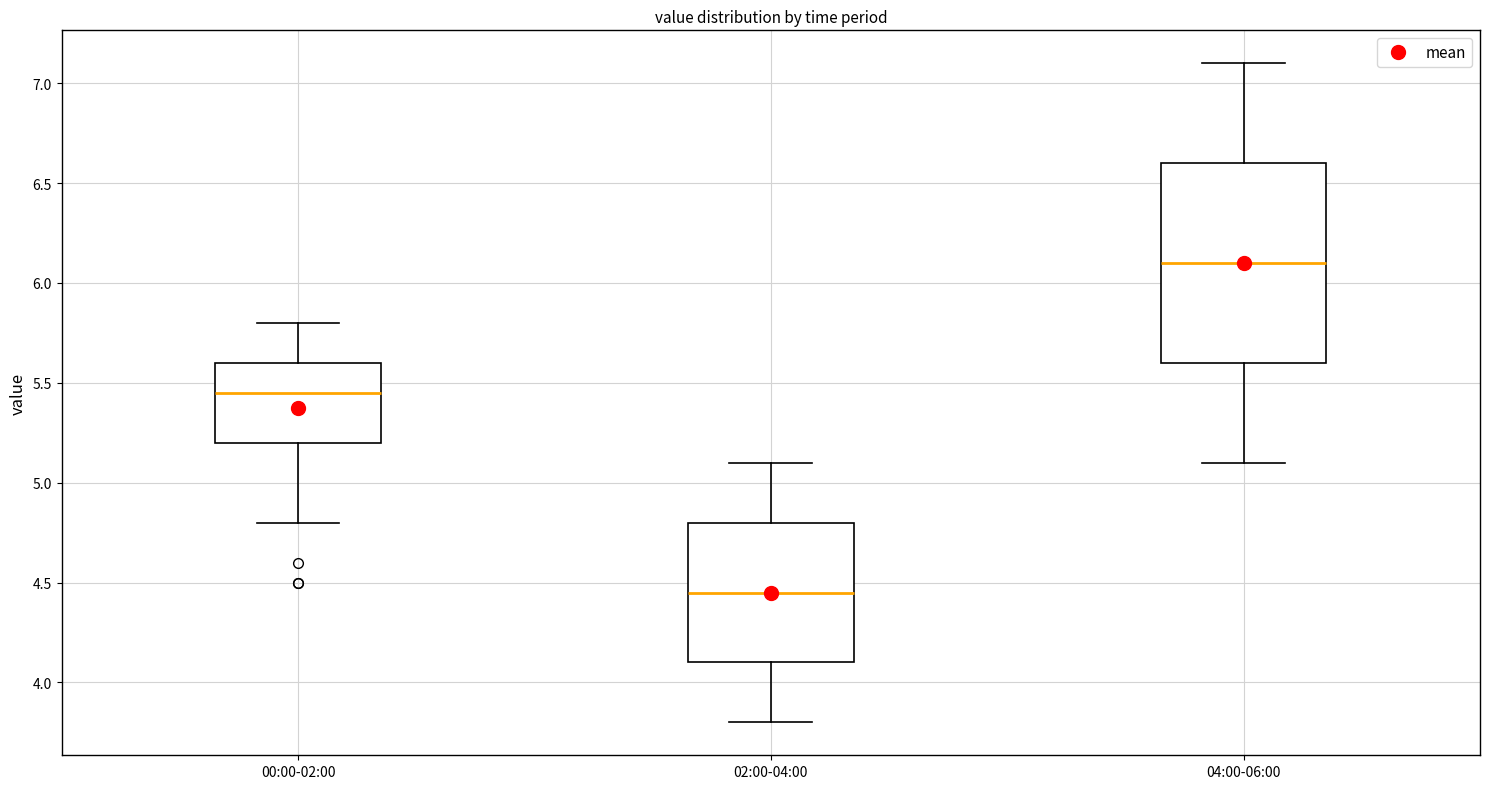

Reading left to right, transcribe this box plot: for each box, give where its median line is, the range the box spans, and where its two whiskers end, as read against the y-axis. The values are not printed on the chart, so give them approximately, as read against the axis.

00:00-02:00: median 5.45, box 5.20 to 5.60, whiskers 4.80 to 5.80
02:00-04:00: median 4.45, box 4.10 to 4.80, whiskers 3.80 to 5.10
04:00-06:00: median 6.10, box 5.60 to 6.60, whiskers 5.10 to 7.10